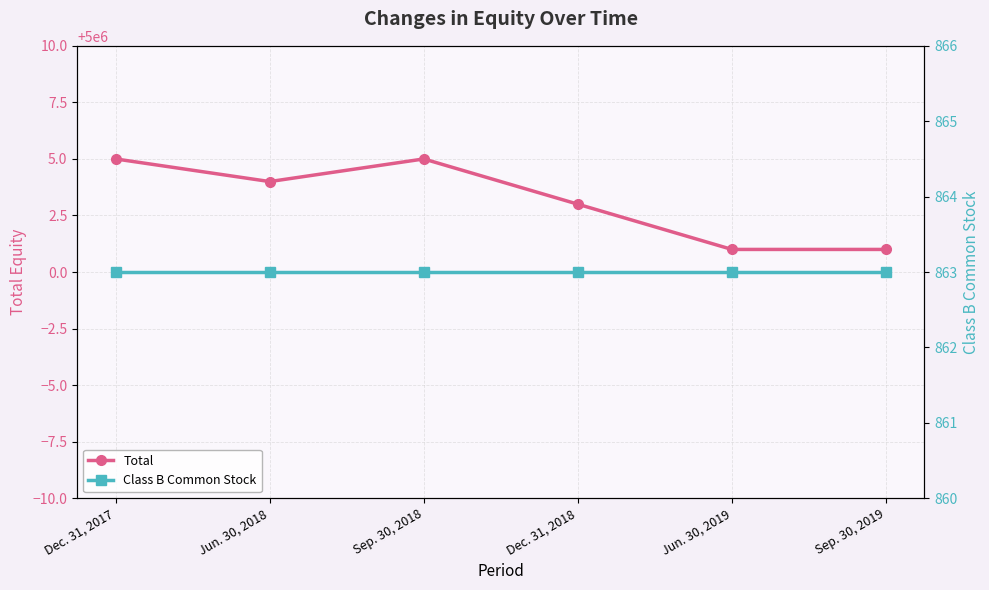

What are all the series names shown in the legend?

Total, Class B Common Stock